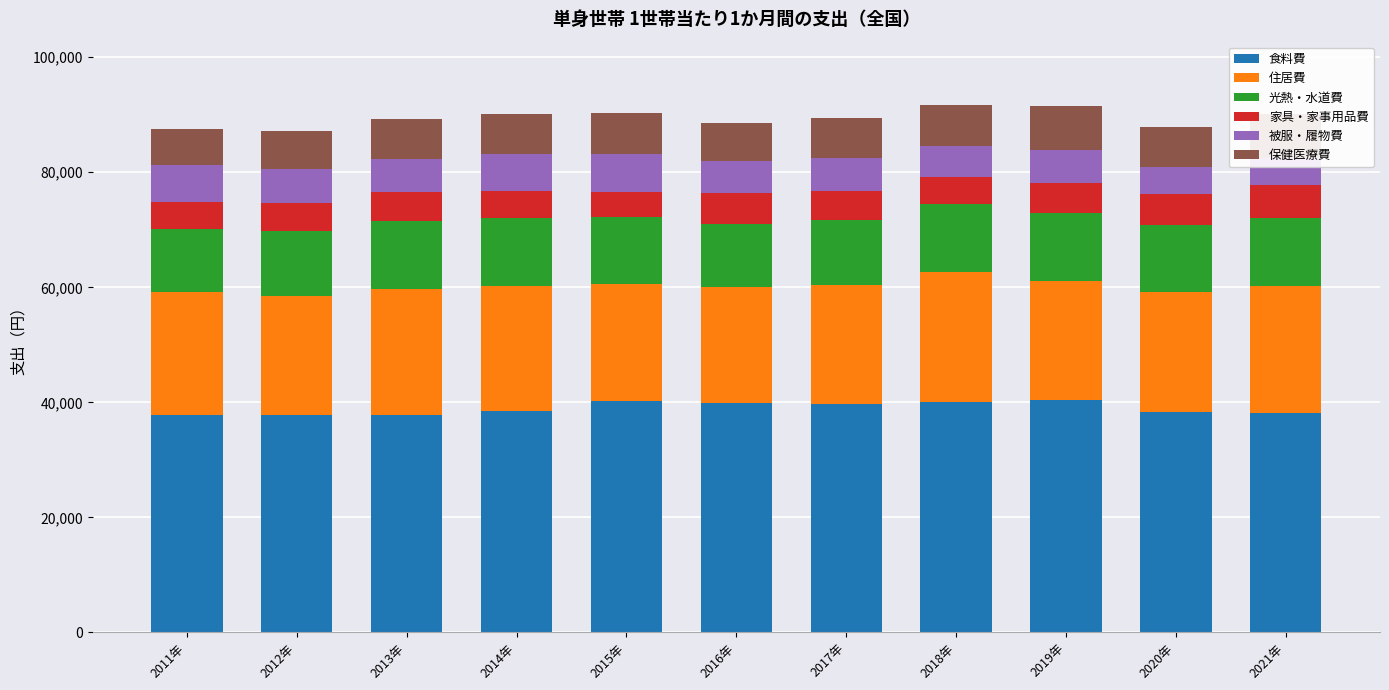

Between 2015年 and 2011年, which is larger?

2015年